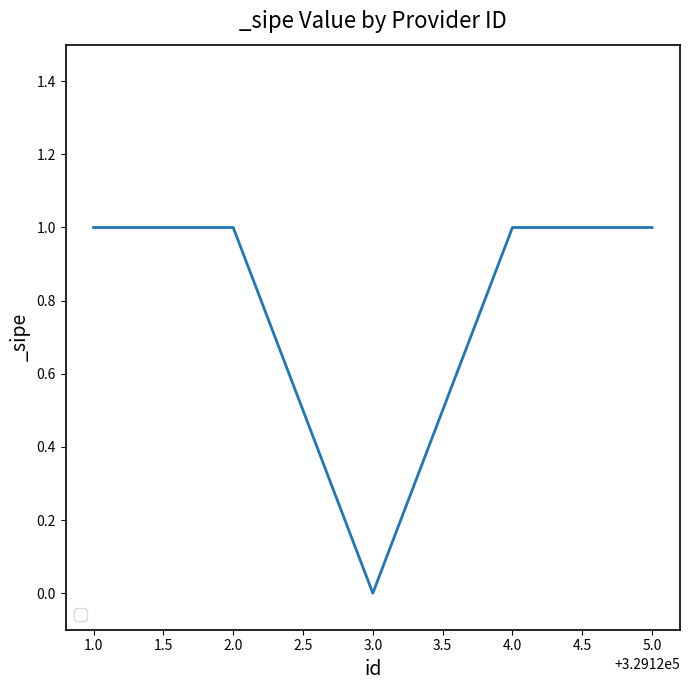

Where is the data nearest to the value 0?

3.0